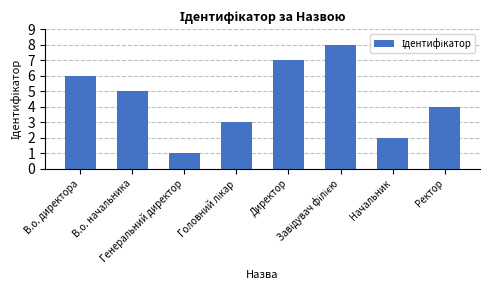

What is the greatest value displayed?

8